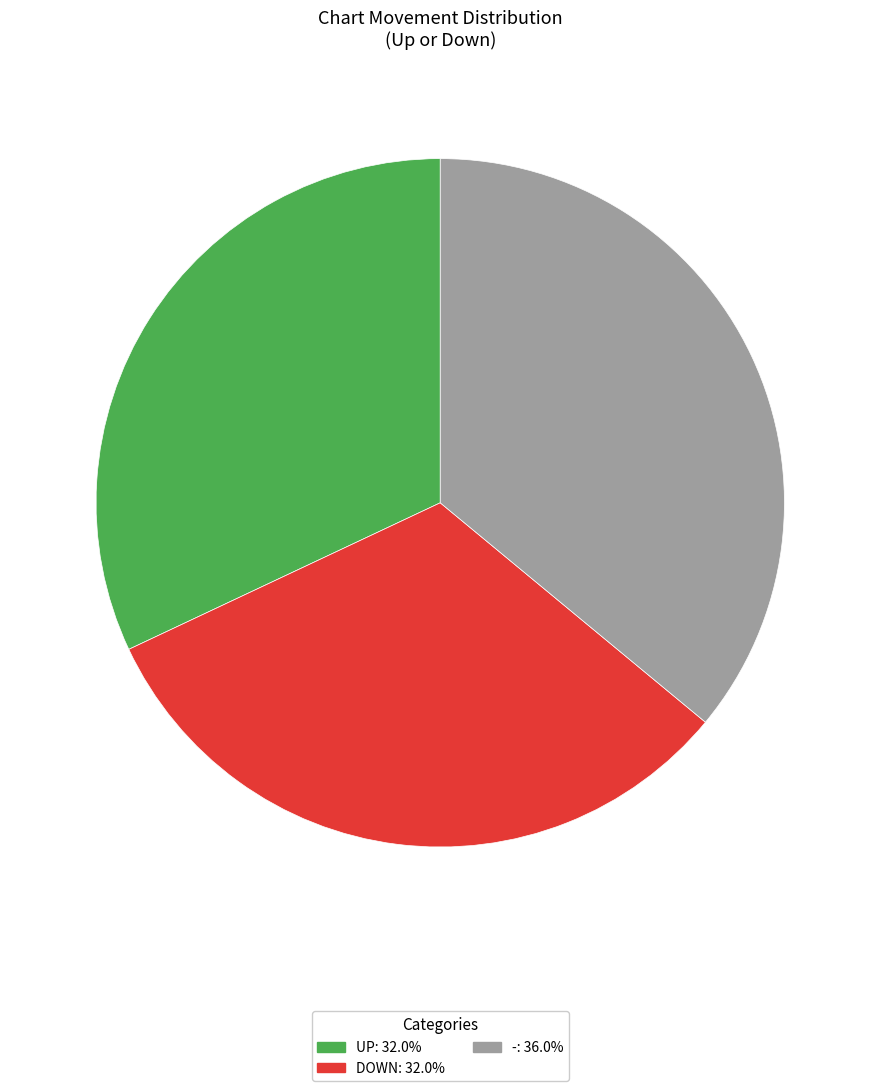

Is there any slice that represents more than half of the pie?

No